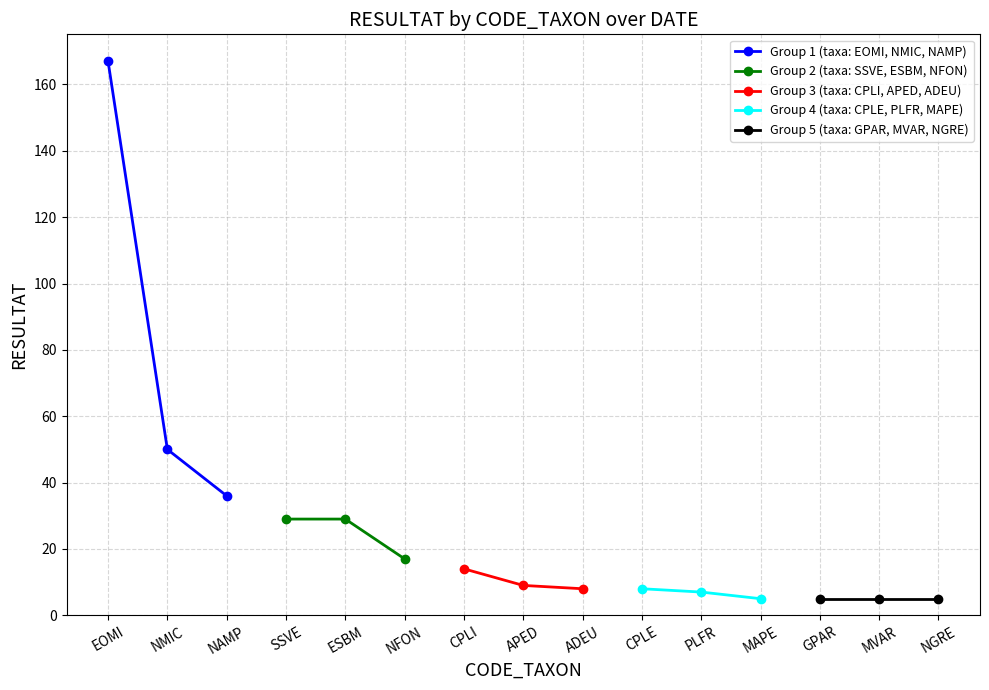

Which series has the largest total across all categories?

Group 1 (taxa: EOMI, NMIC, NAMP)